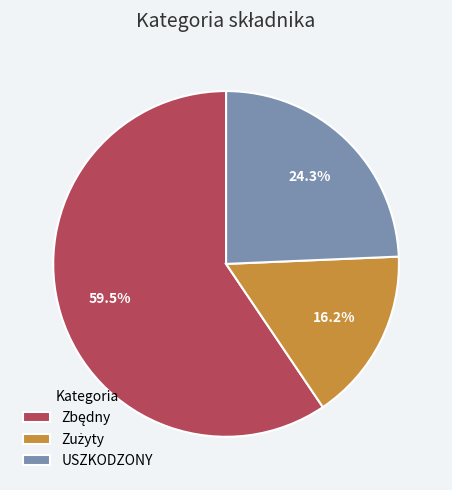

What percentage is NOT represented by USZKODZONY?

75.7%